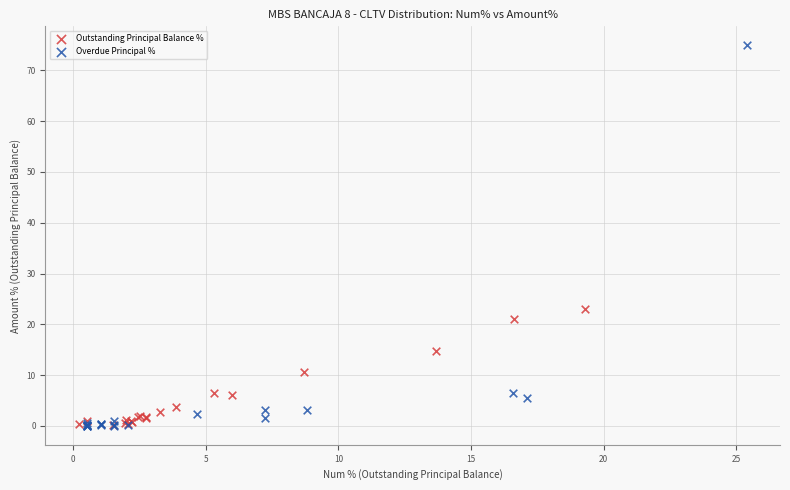

Which series has the largest Y range (max minus min)?

Overdue Principal %